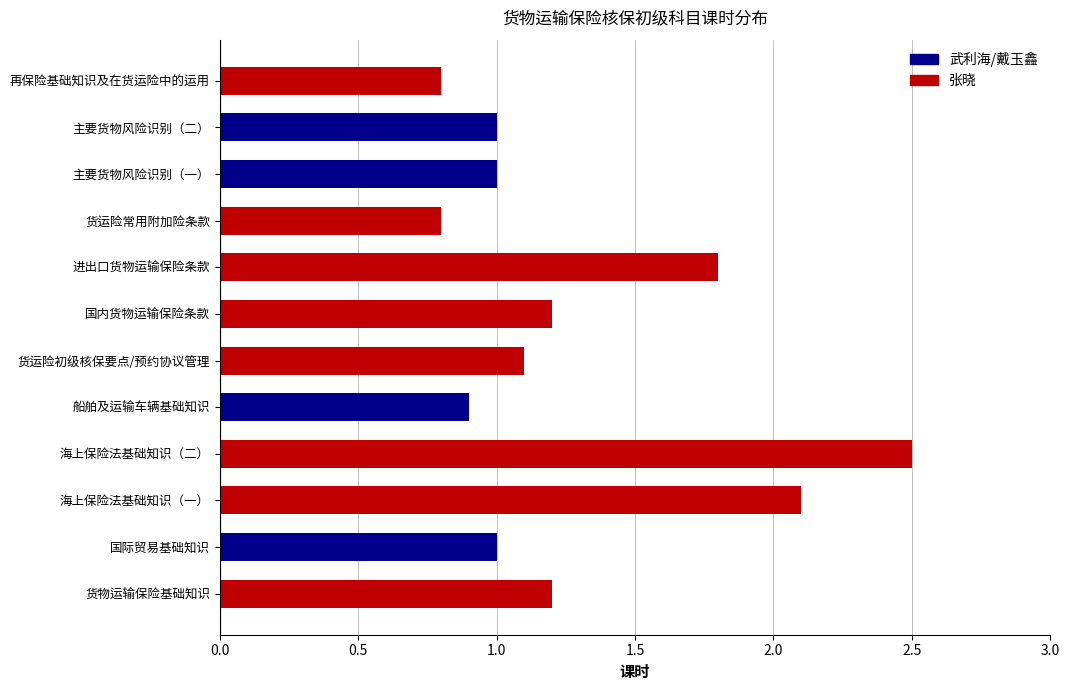

Between 海上保险法基础知识（一） and 再保险基础知识及在货运险中的运用, which is larger?

海上保险法基础知识（一）